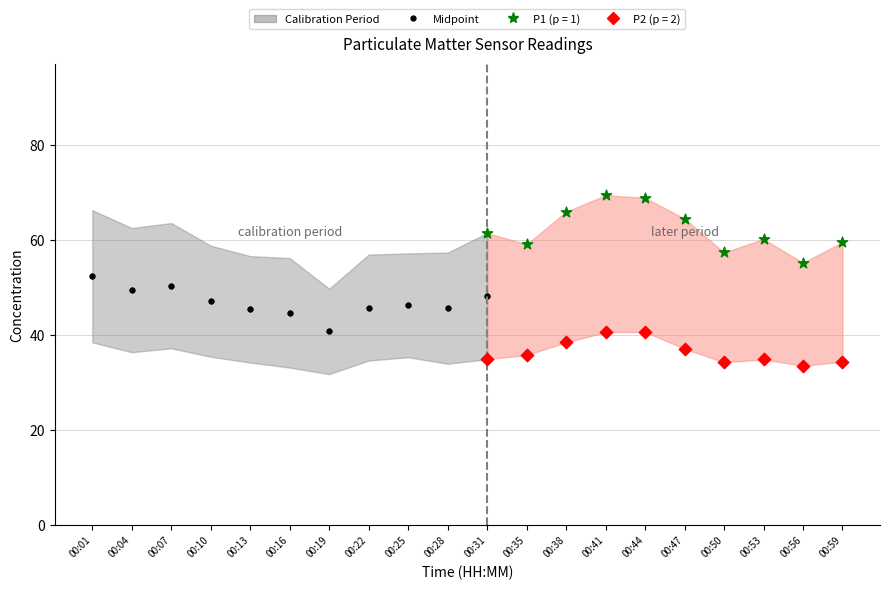

What is the X range (max minus min) for the scatter plot?

9.0